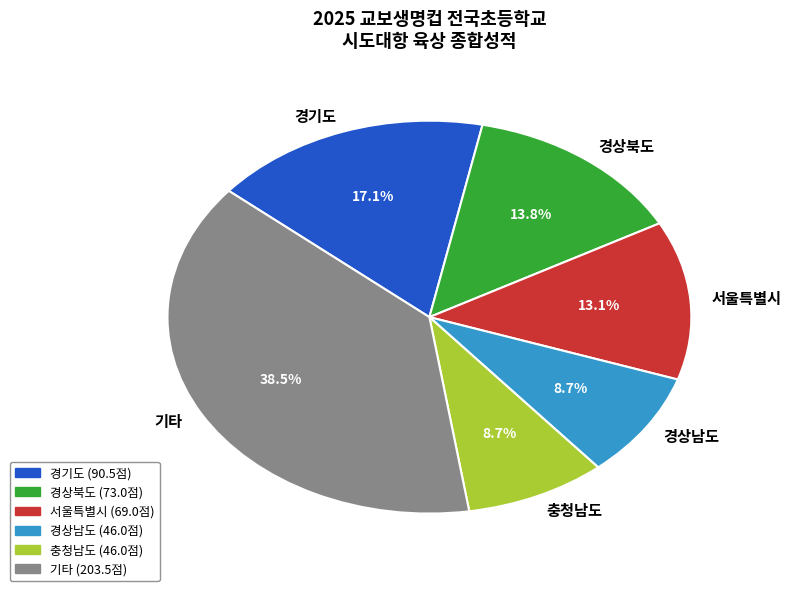

Between 경상남도 and 경상북도, which is larger?

경상북도